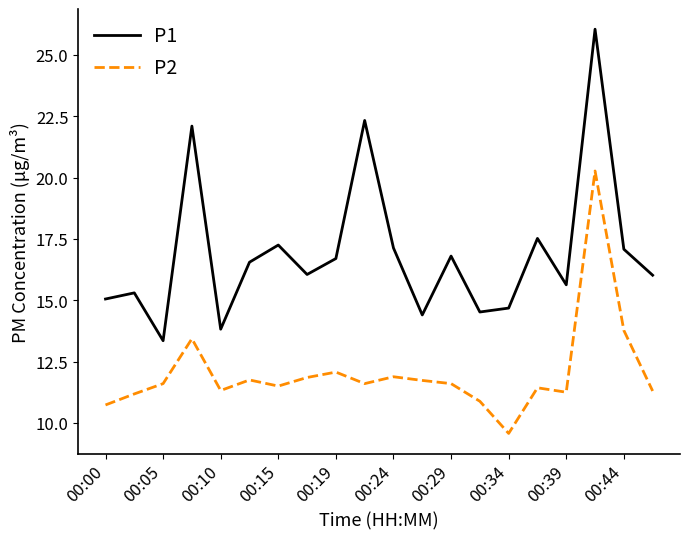

Count the number of data series in this chart.

2